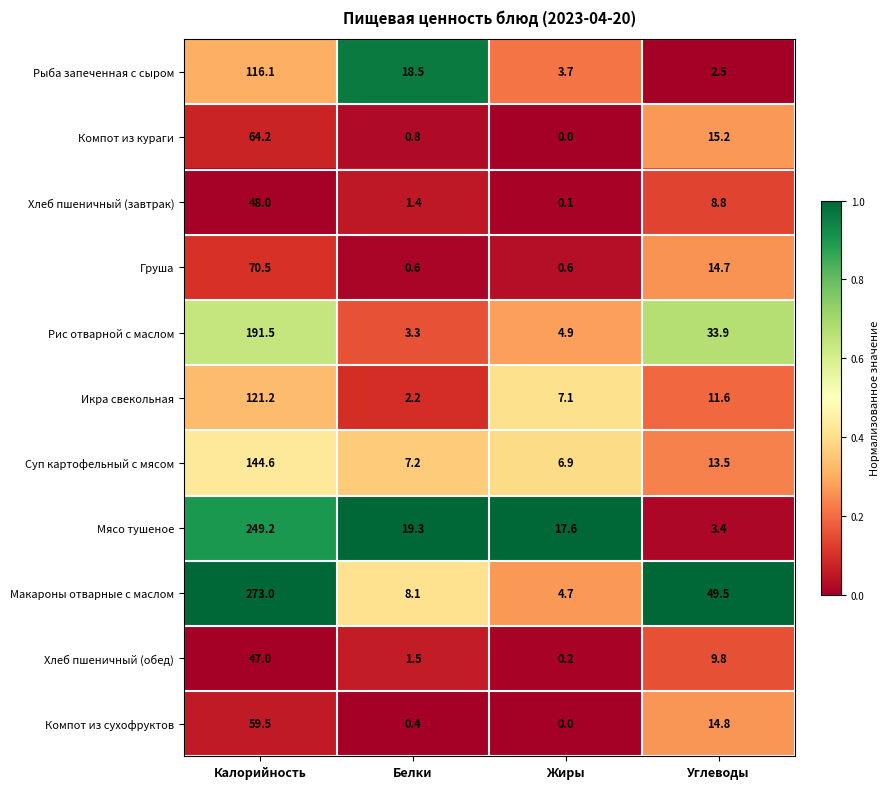

Rank the series at Белки from highest to lowest value.

Мясо тушеное, Рыба запеченная с сыром, Макароны отварные с маслом, Суп картофельный с мясом, Рис отварной с маслом, Икра свекольная, Хлеб пшеничный (обед), Хлеб пшеничный (завтрак), Компот из кураги, Груша, Компот из сухофруктов